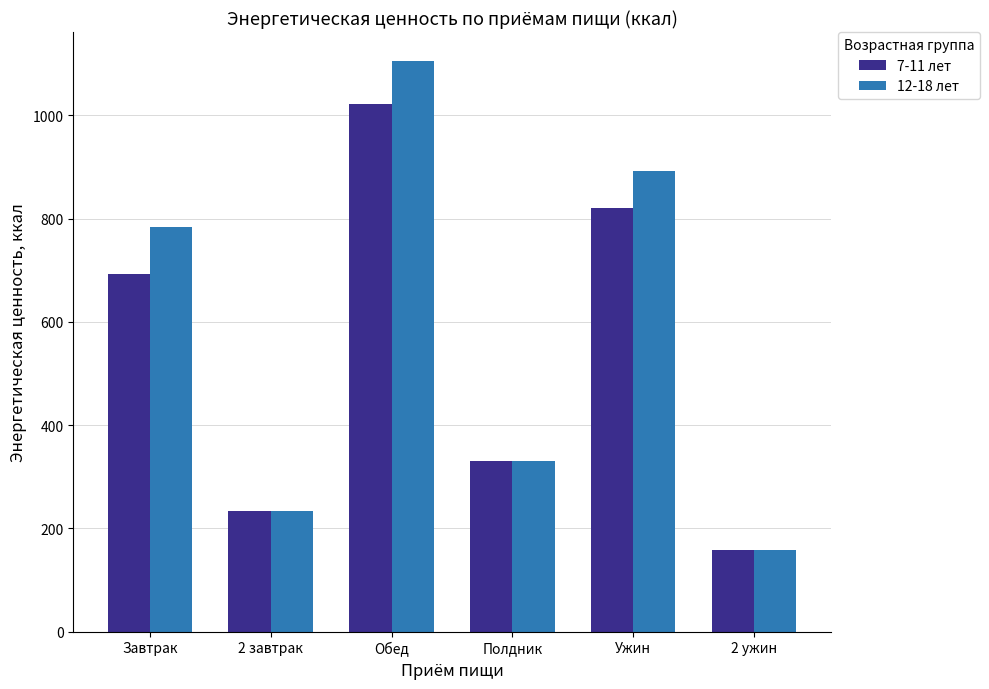

Does the chart contain stacked bars?

No